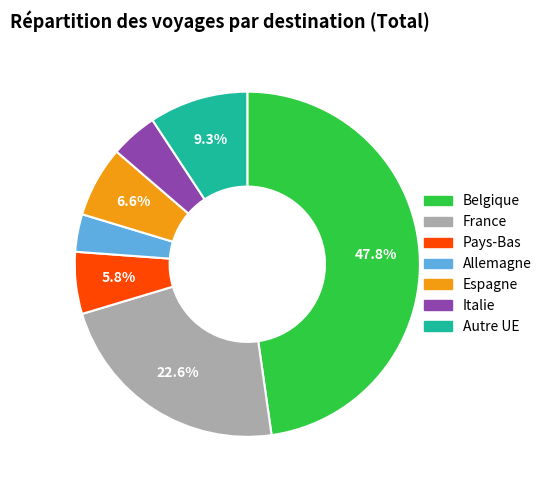

Which slice is the smallest?

Allemagne